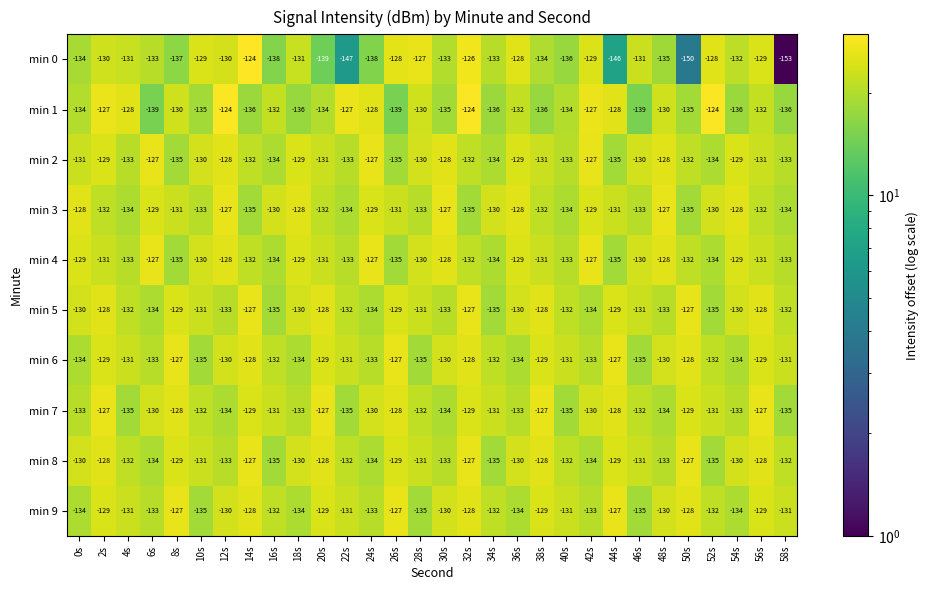

True or false: min 6 has a value of -127 at 44s.

True